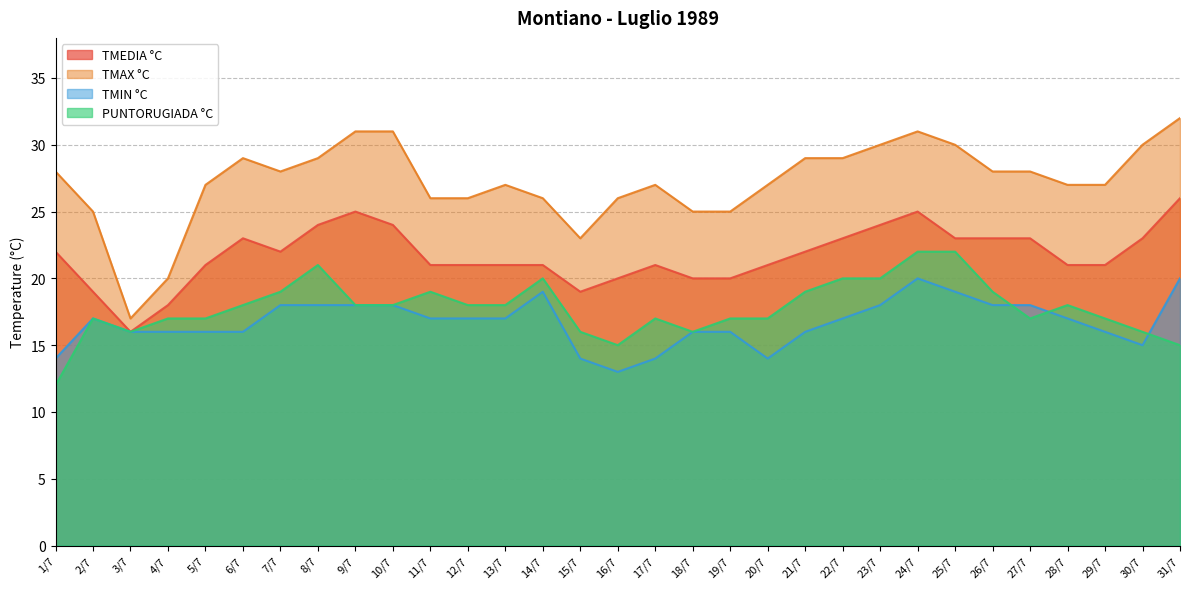

What is the total value across all series at 12/7?

82